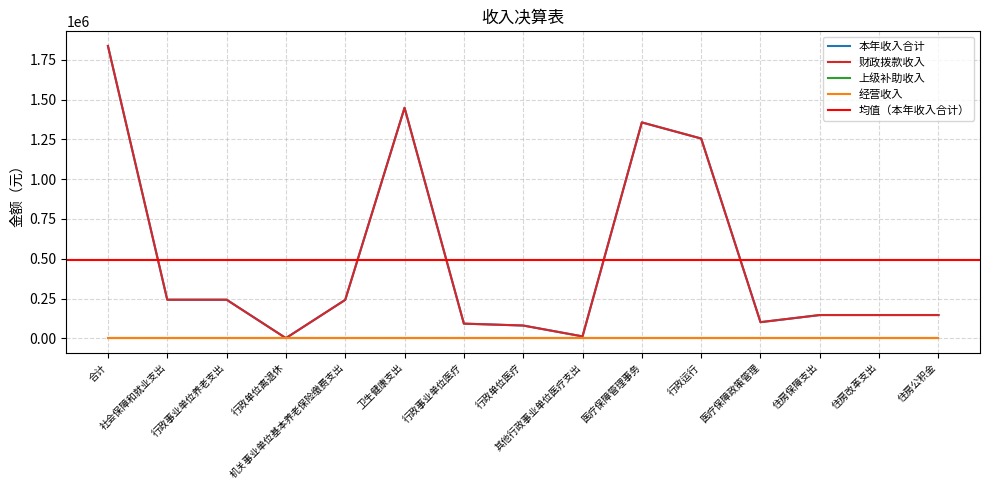

Does the chart have visible grid lines?

Yes